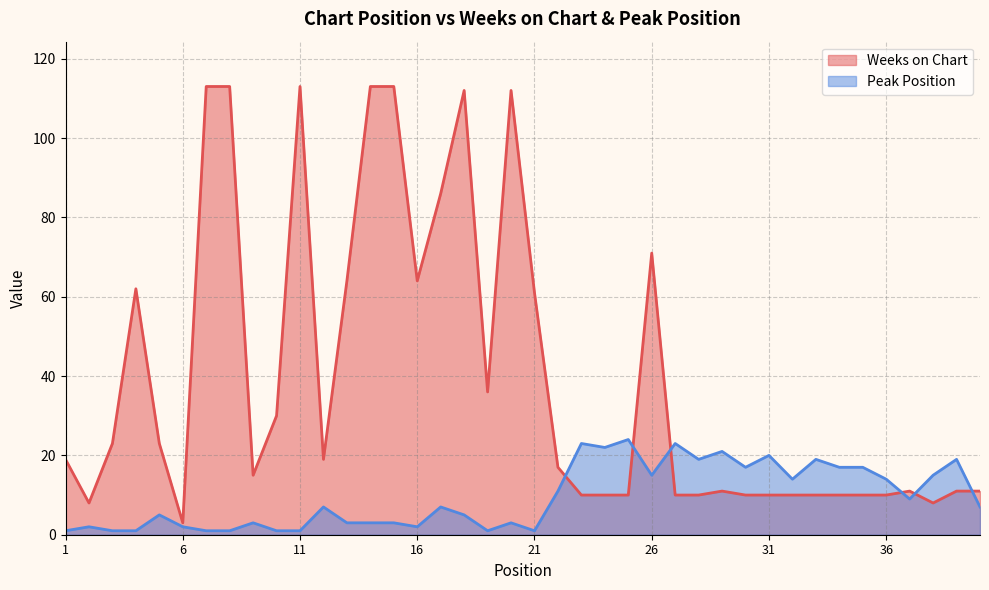

What is the highest value of the Peak Position series?

24